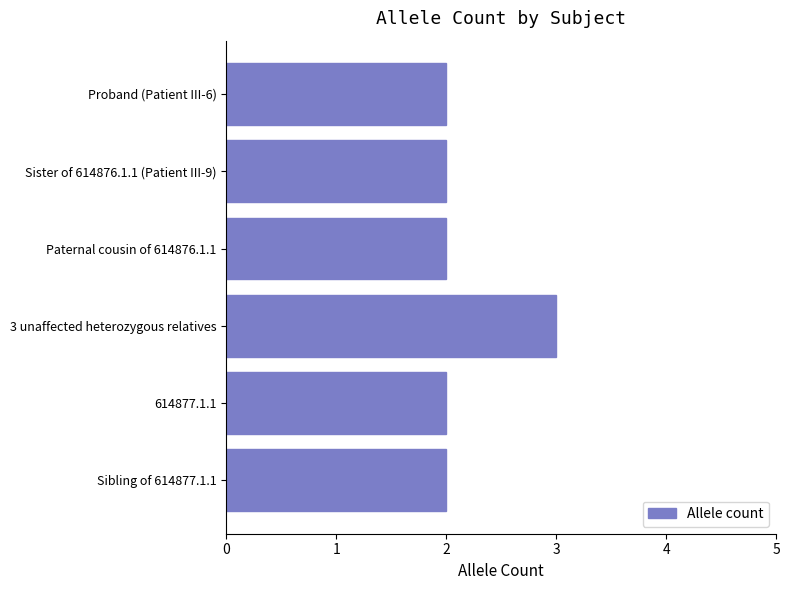

What is the ratio of the value at 3 unaffected heterozygous relatives to the value at Sibling of 614877.1.1?

1.5